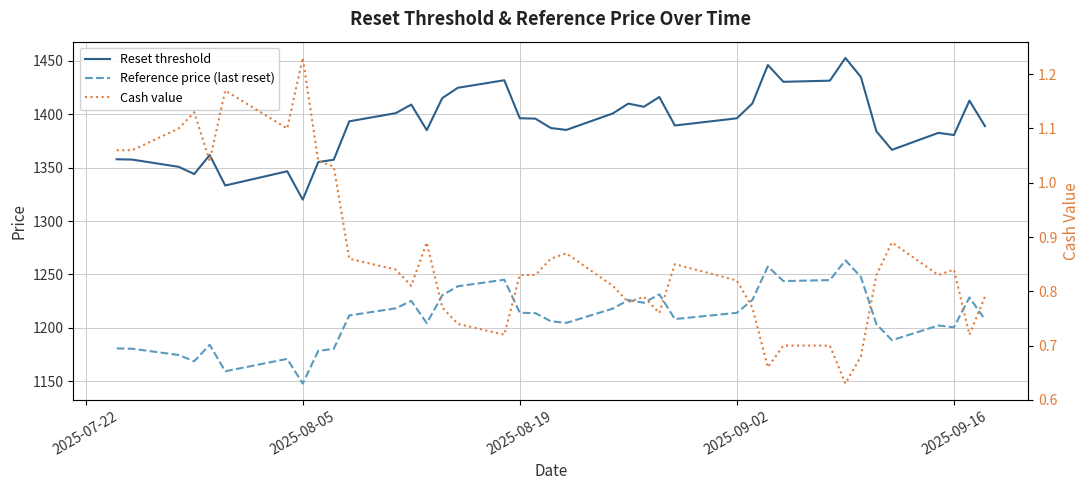

Which series has the largest total across all categories?

Reset threshold